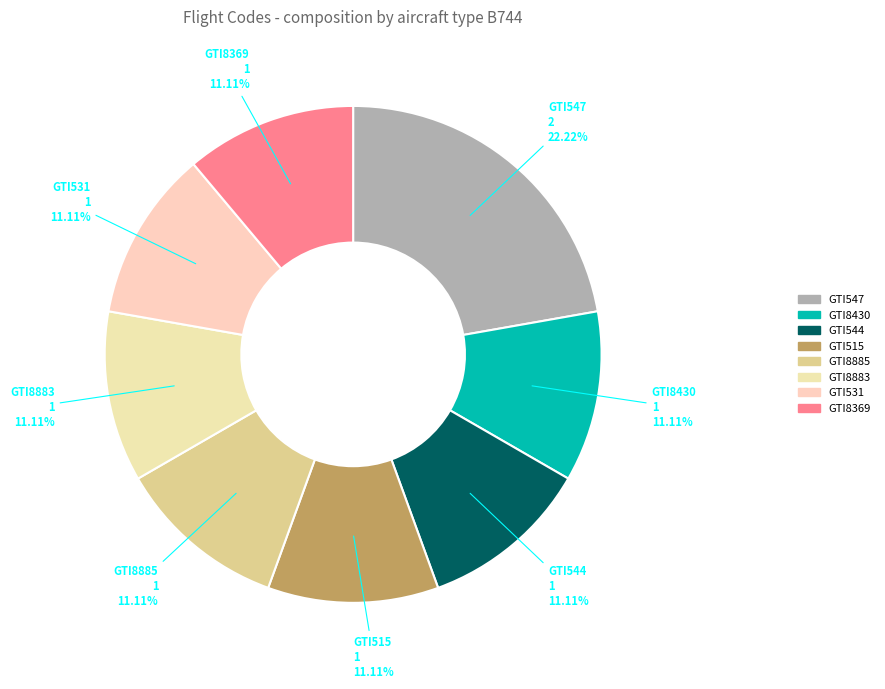

To the nearest percent, what percentage of the pie is GTI515?

11%